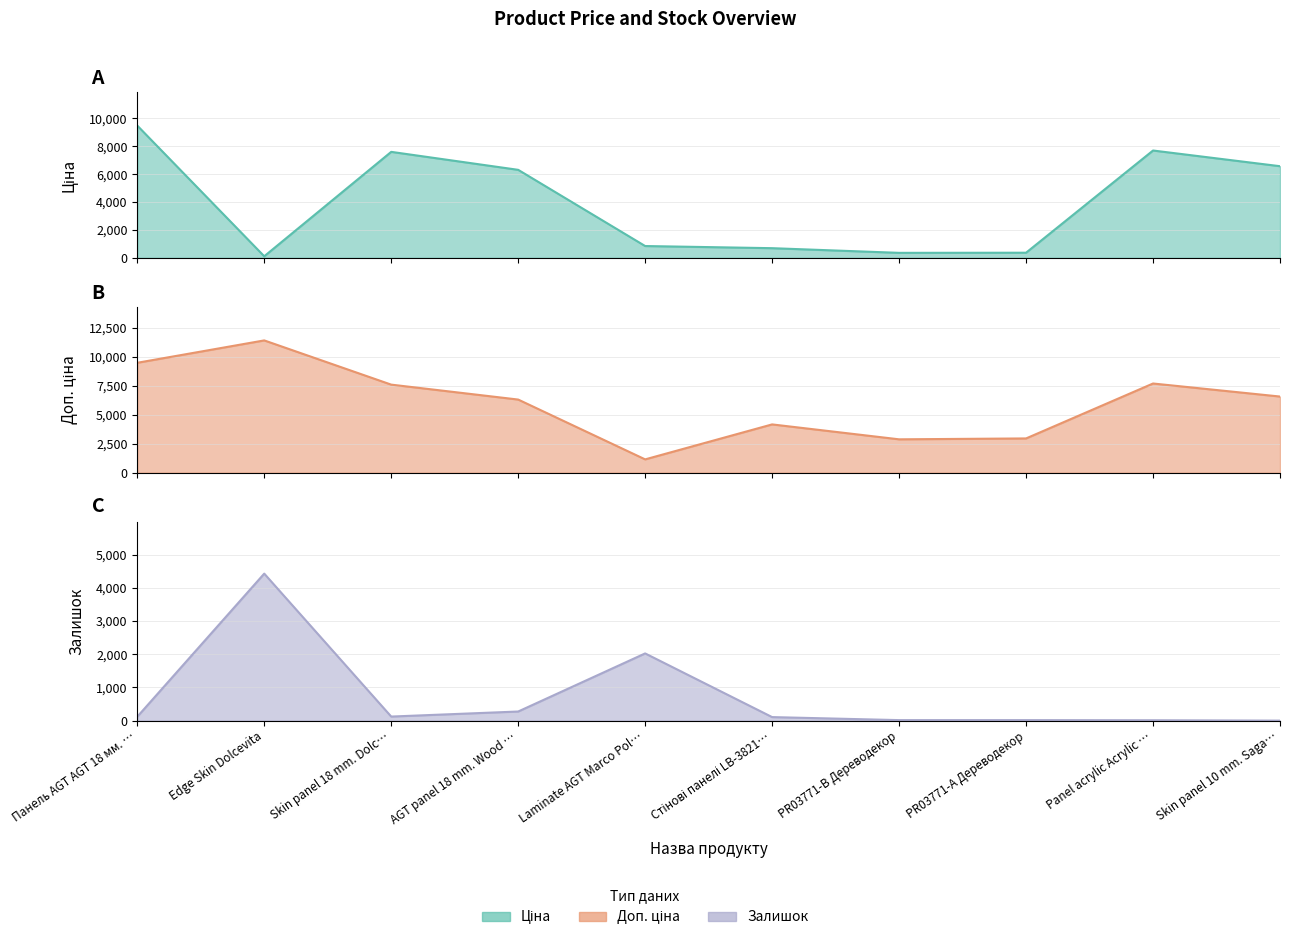

What is the label of the 8th point from the right?

Skin panel 18 mm. Dolc…